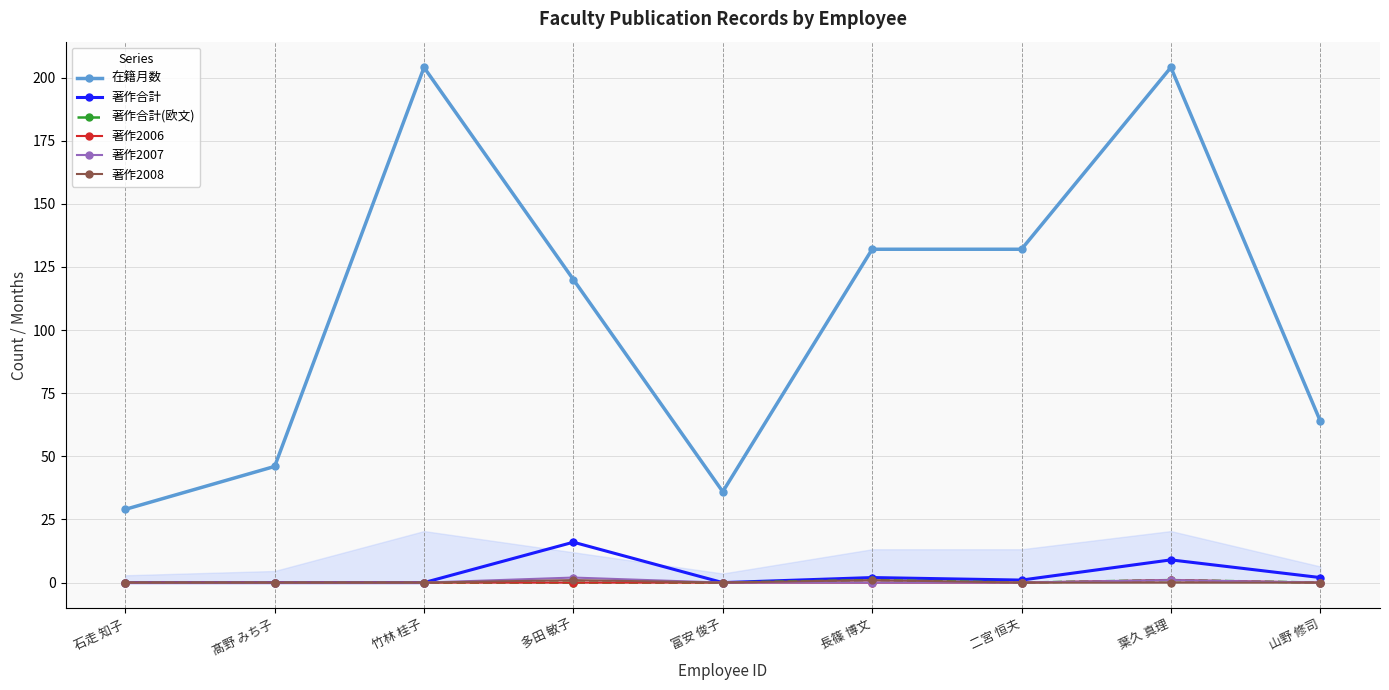

What is the value of the 著作2006 point at the 8th from the left?

1